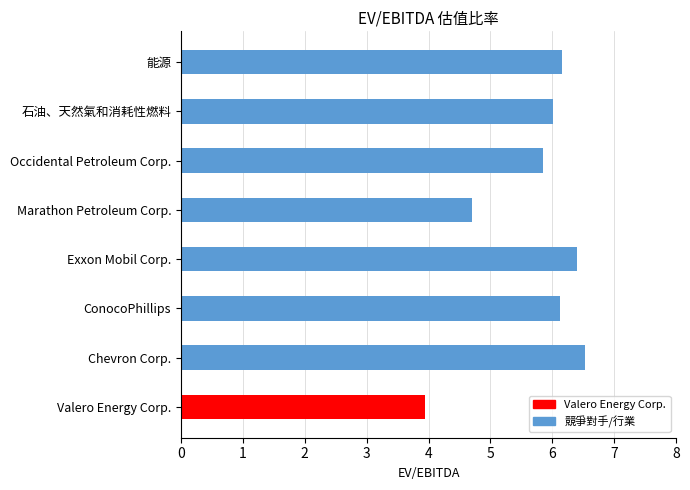

Which category has the highest value across all series?

Chevron Corp.